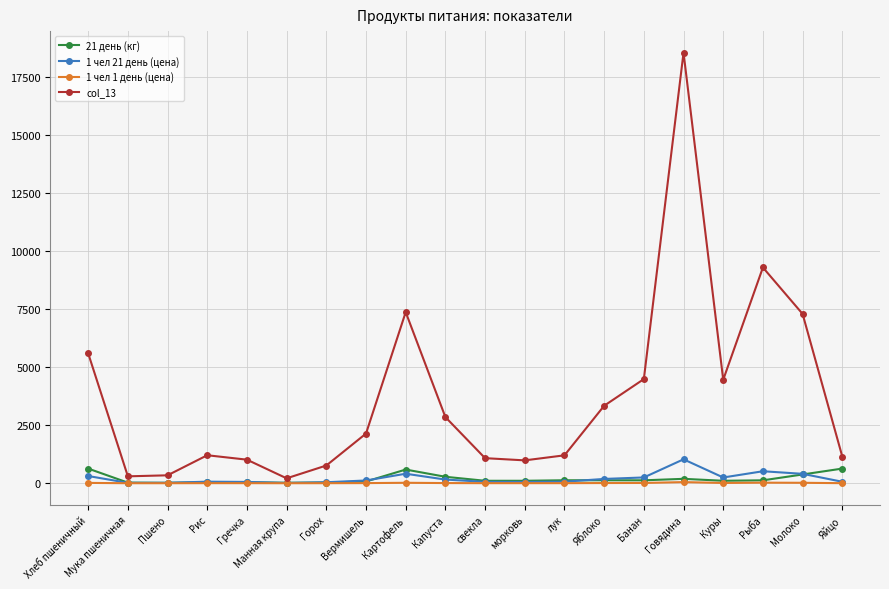

True or false: col_13 and 1 чел 1 день (цена) cross at least once.

False